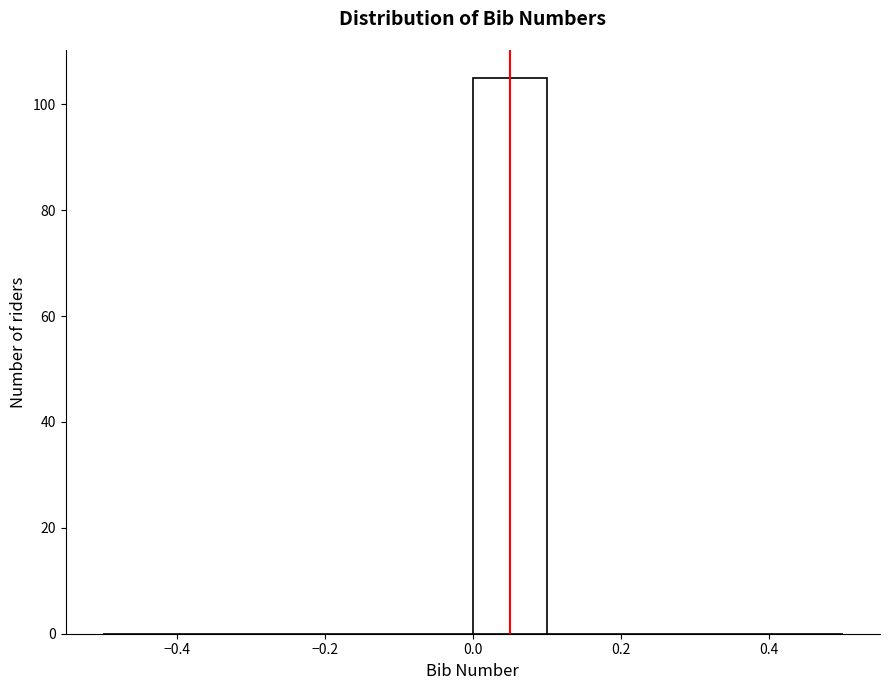

Which range on the x-axis has the tallest bar?

0.0 to 0.1